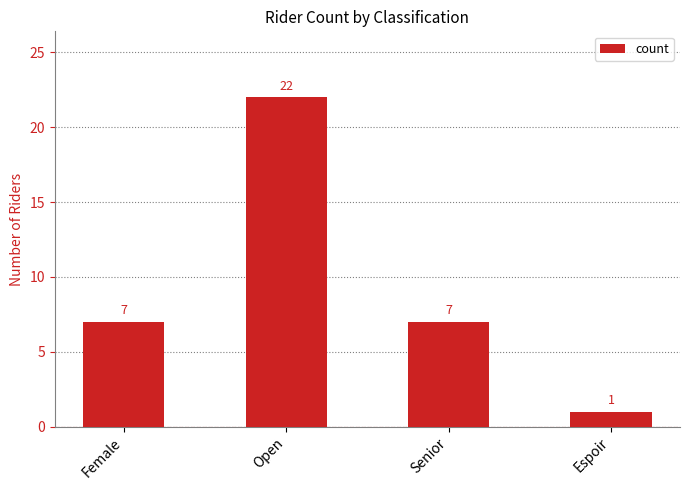

Which has a higher value, Female or Espoir?

Female